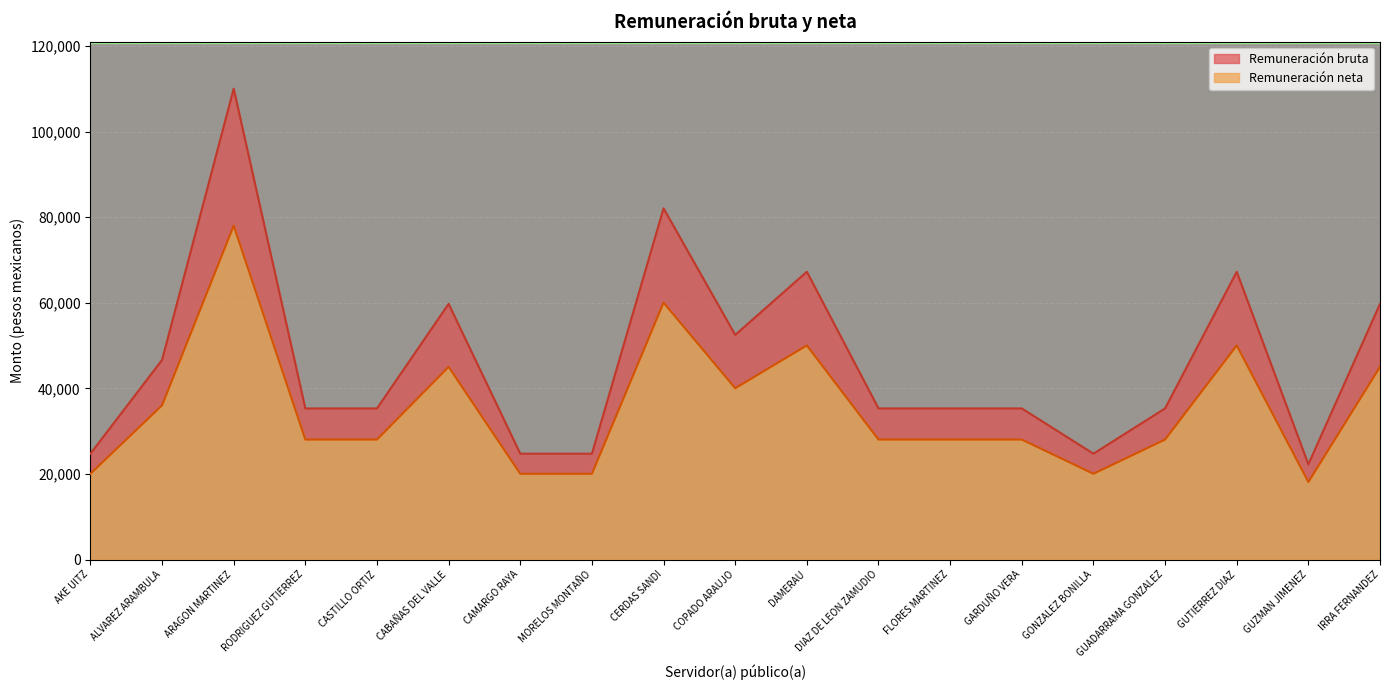

Reading left to right, what are all the values shown in this chart?

Remuneración bruta: 24737.0	46641.0	110046.0	35313.0	35313.0	59752.0	24737.0	24737.0	82078.0	52495.0	67254.0	35313.0	35313.0	35313.0	24737.0	35313.0	67254.0	22256.0	59752.0
Remuneración neta: 20042.3	36038.3	78035.2	28042.4	28042.4	45038.5	20042.3	20042.3	60037.3	40038.2	50038.2	28042.4	28042.4	28042.4	20042.3	28042.4	50038.2	18113.9	45038.5